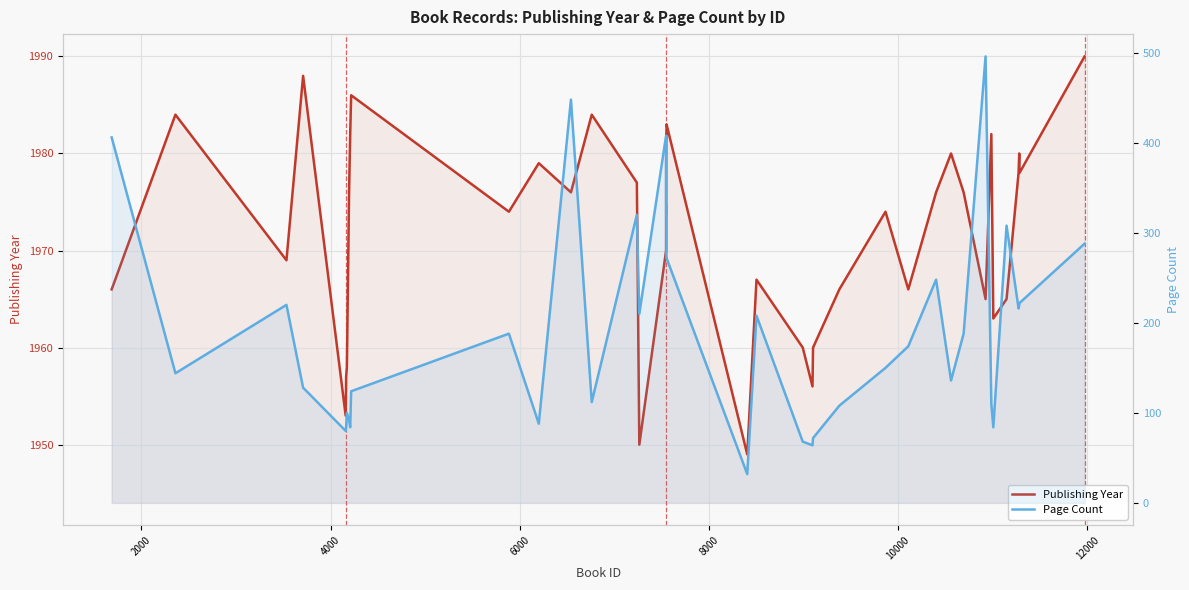

How many data points in Page Count are above 188?

18